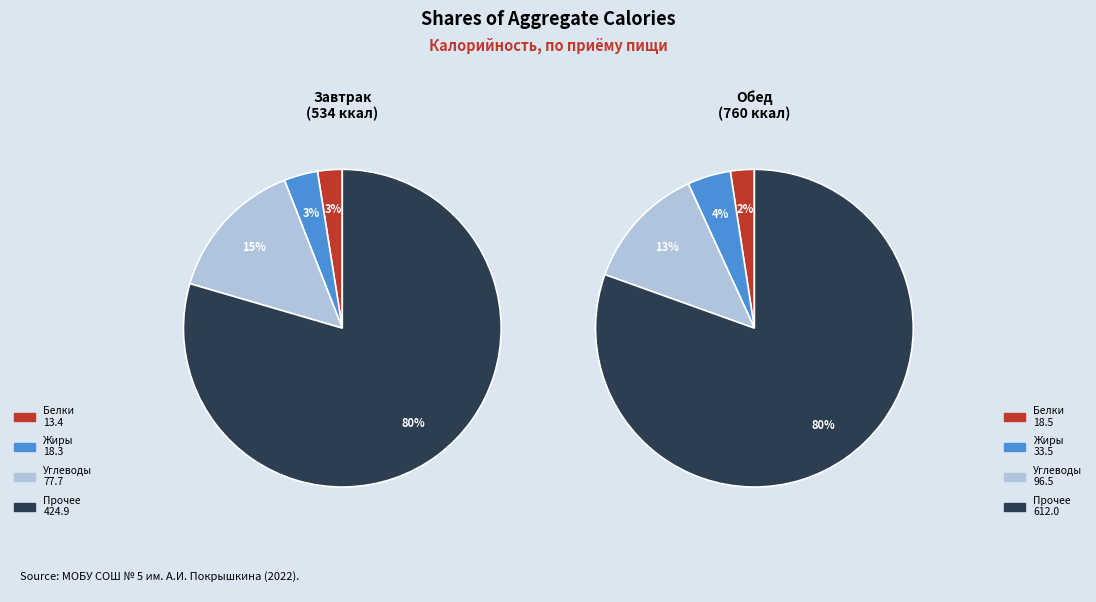

What is the ratio of the value at Обед to the value at Завтрак?

1.4